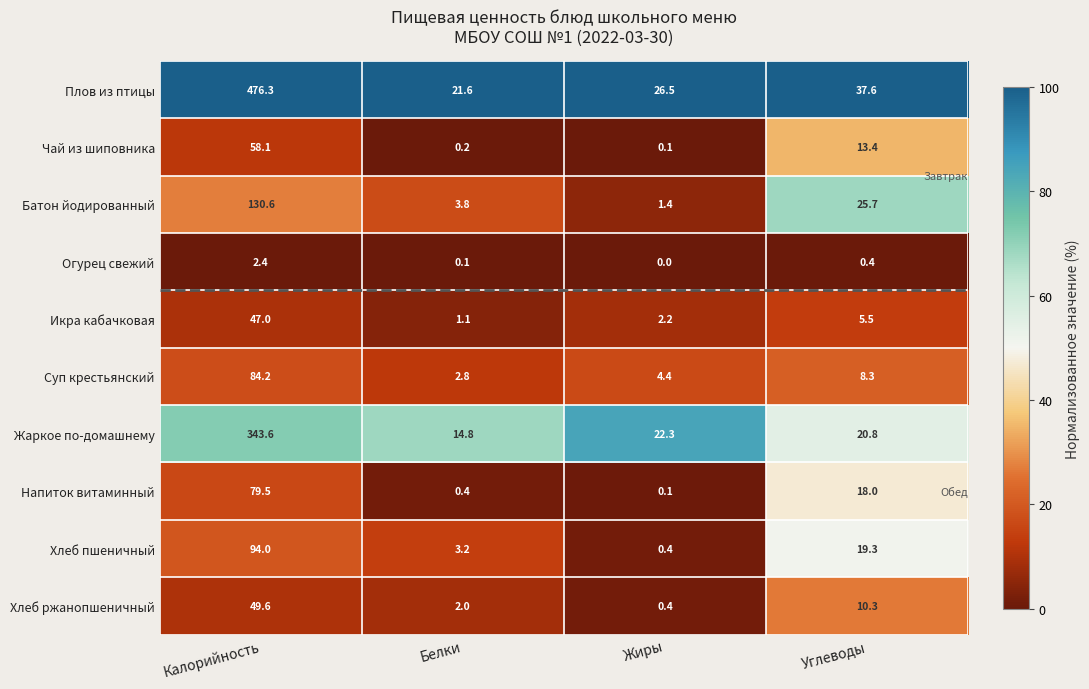

Rank the series at Калорийность from lowest to highest value.

Огурец свежий, Икра кабачковая, Хлеб ржанопшеничный, Чай из шиповника, Напиток витаминный, Суп крестьянский, Хлеб пшеничный, Батон йодированный, Жаркое по-домашнему, Плов из птицы